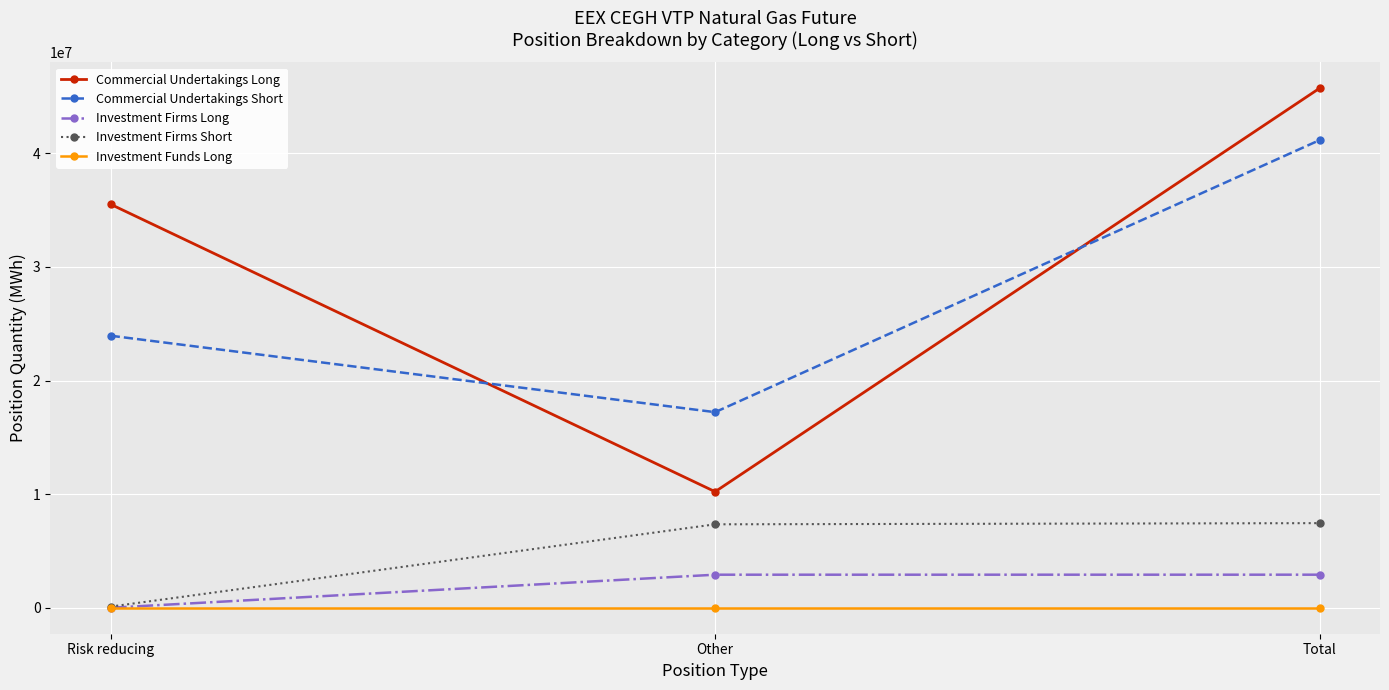

Which series has the widest spread of values?

Commercial Undertakings Long